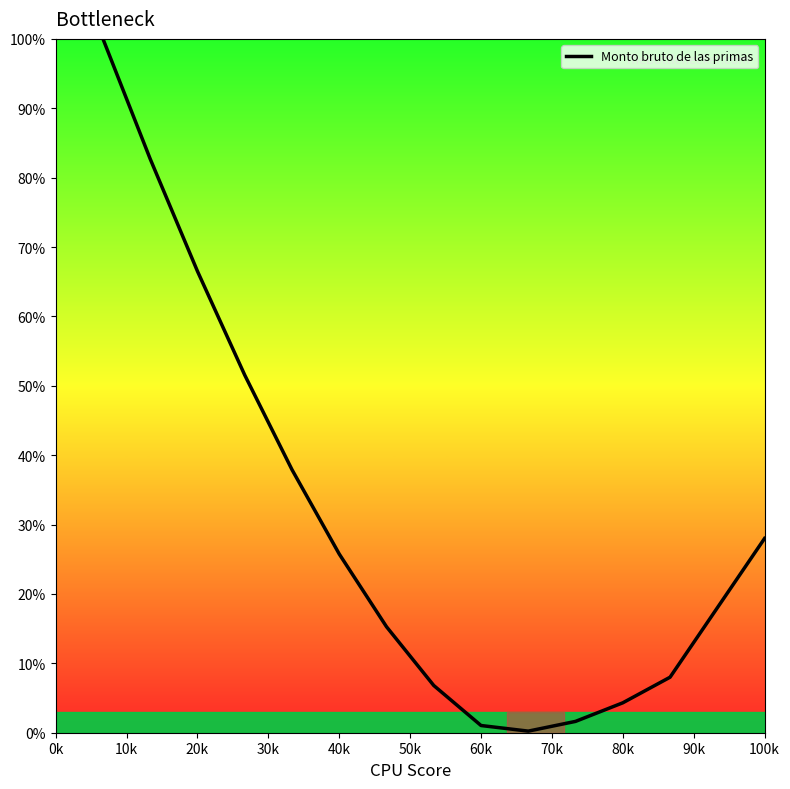

What is the greatest value displayed?

100.0